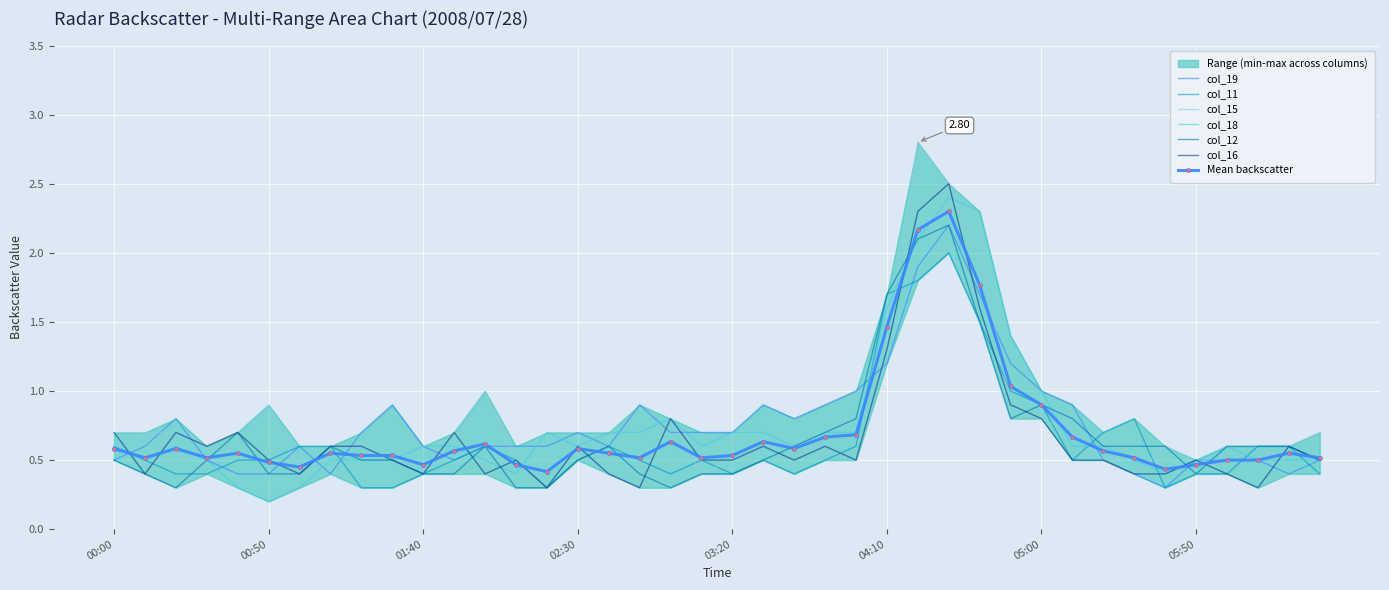

At which category is the sum across all series the highest?

2008/07/28 04:30